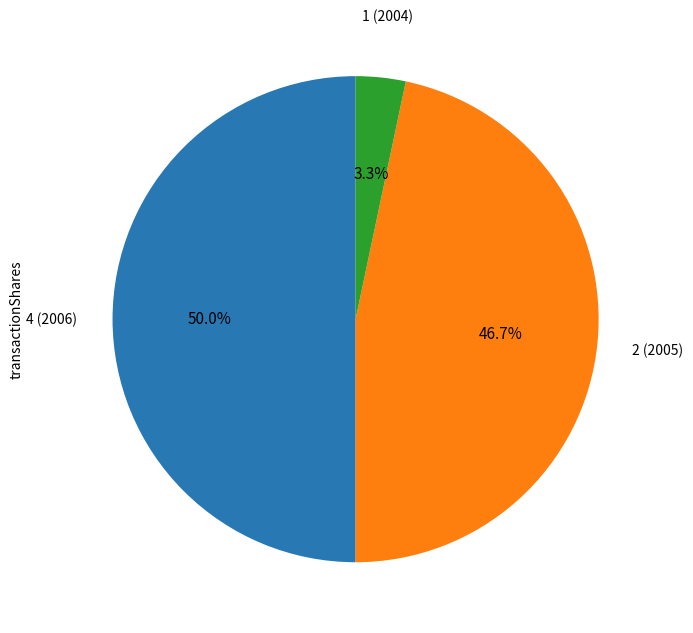

The 2 (2005) slice represents 37% of the pie. True or false?

False